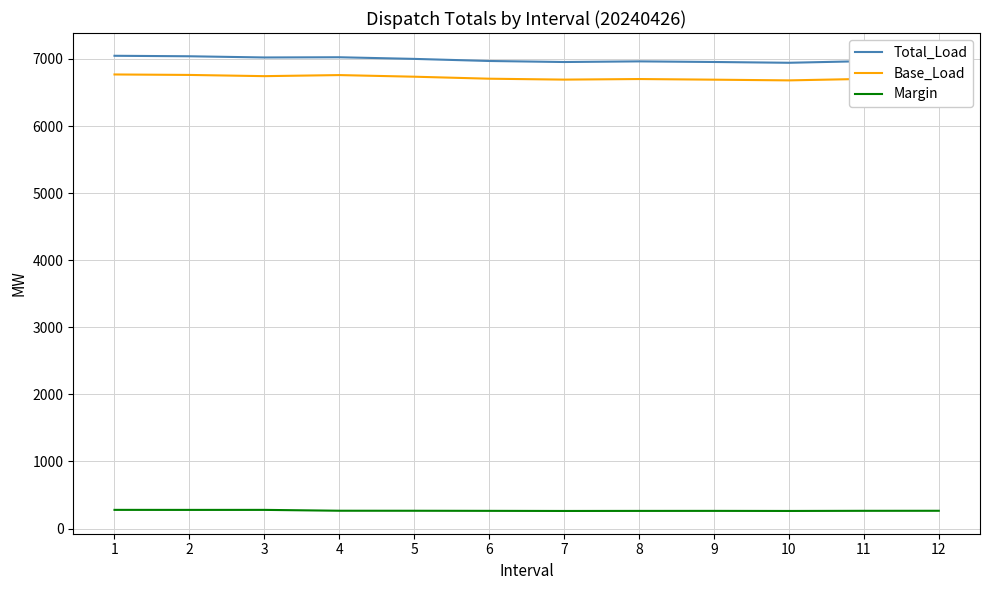

True or false: Base_Load and Total_Load cross at least once.

False